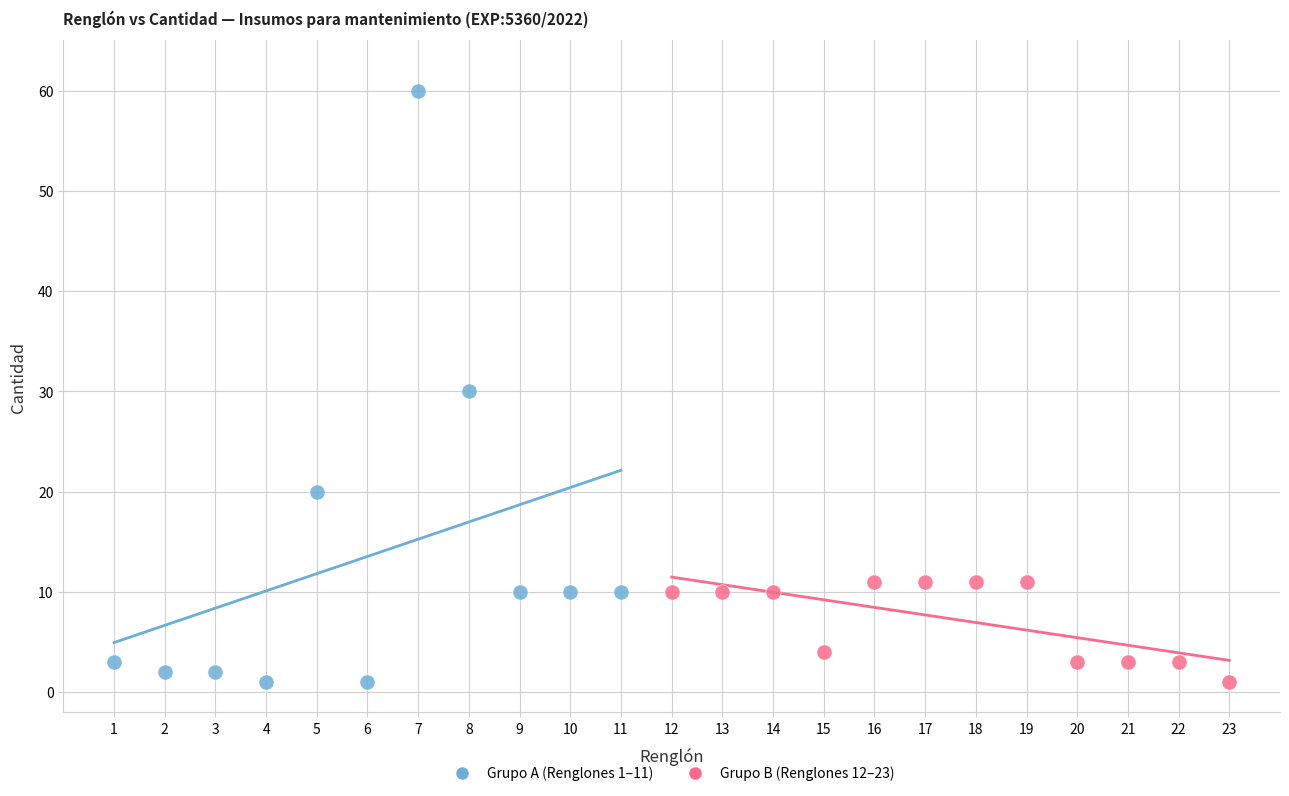

Which series contains the highest Y value?

Grupo A (Renglones 1–11)